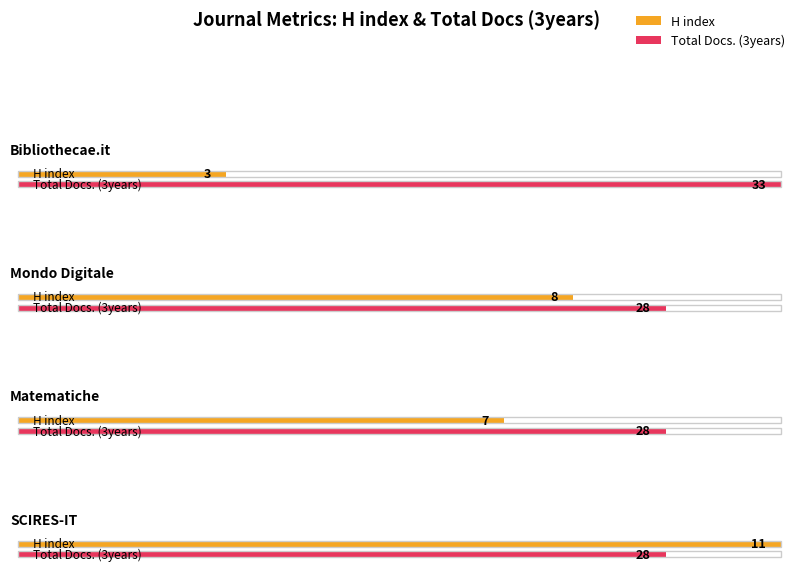

How many H index values are between 7 and 11?

3